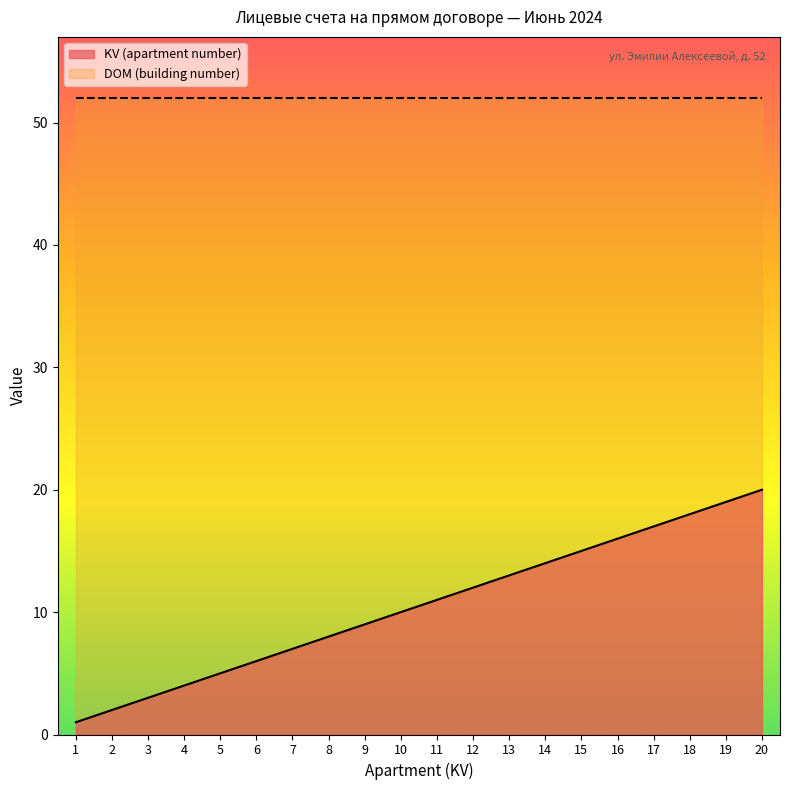

How many series are shown in this chart?

2